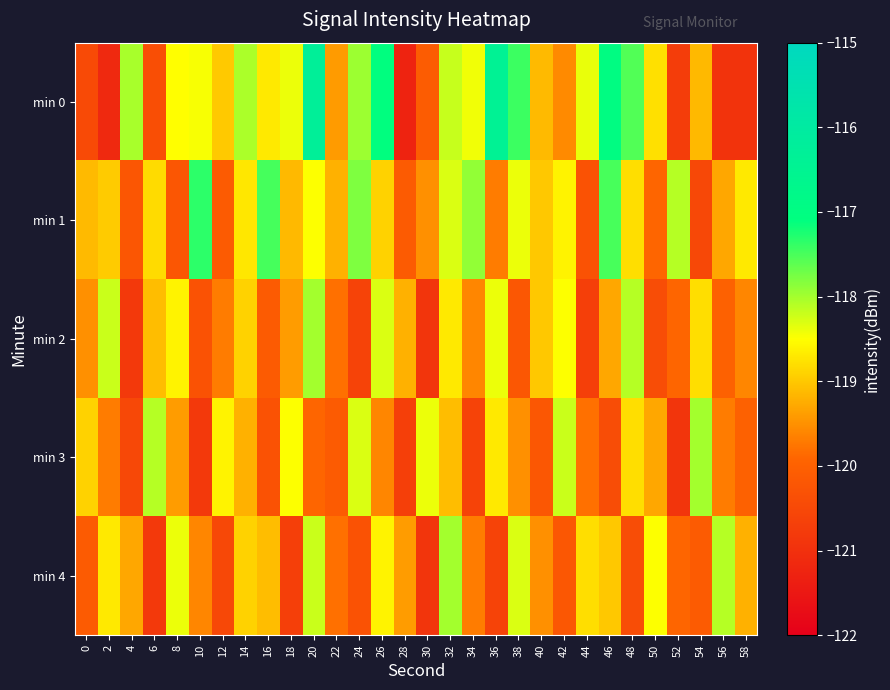

Which has a higher value, 0 or 10?

10